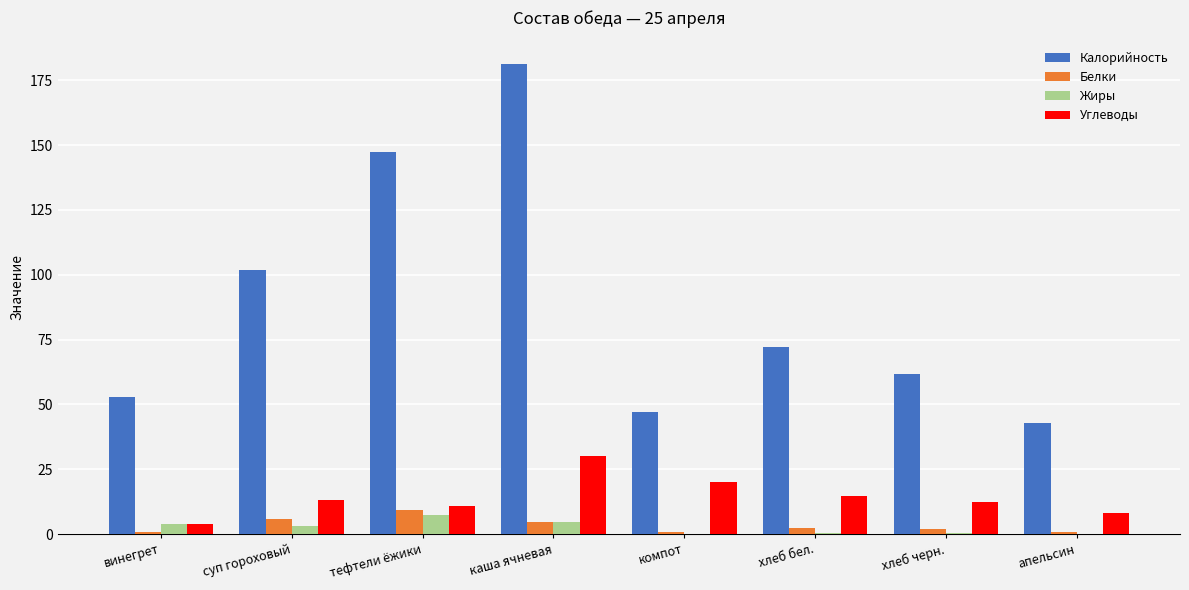

What is the sum of all Калорийность values?

707.6